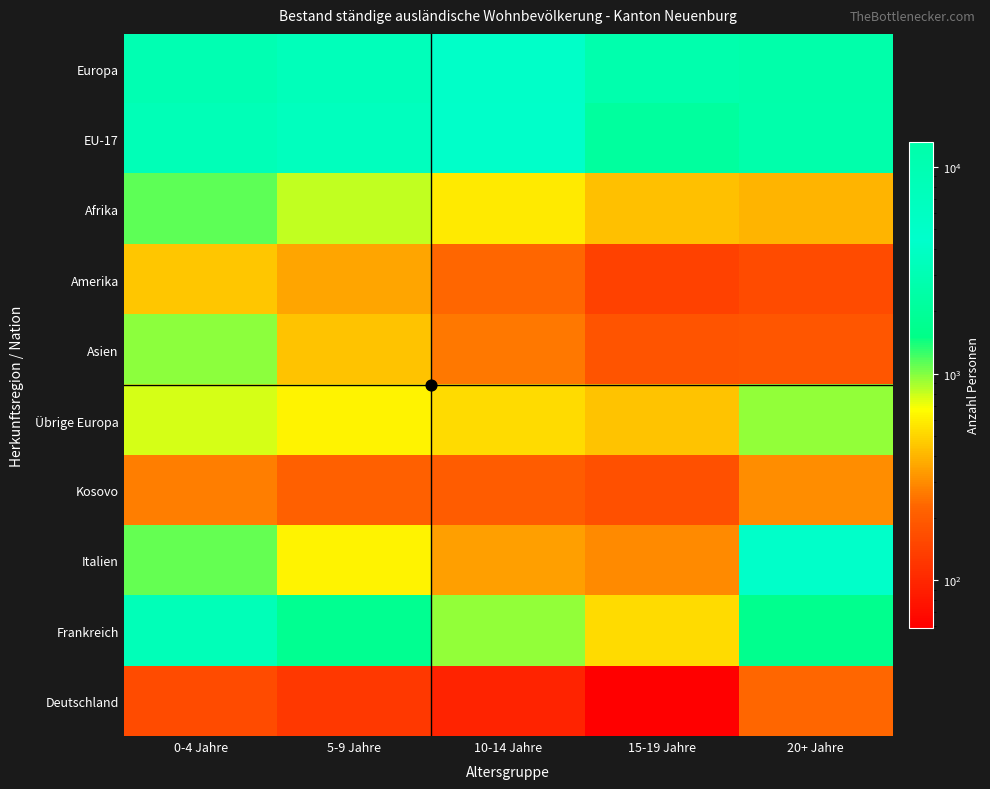

What is the spread (max minus min) of values at 20+ Jahre?

13019